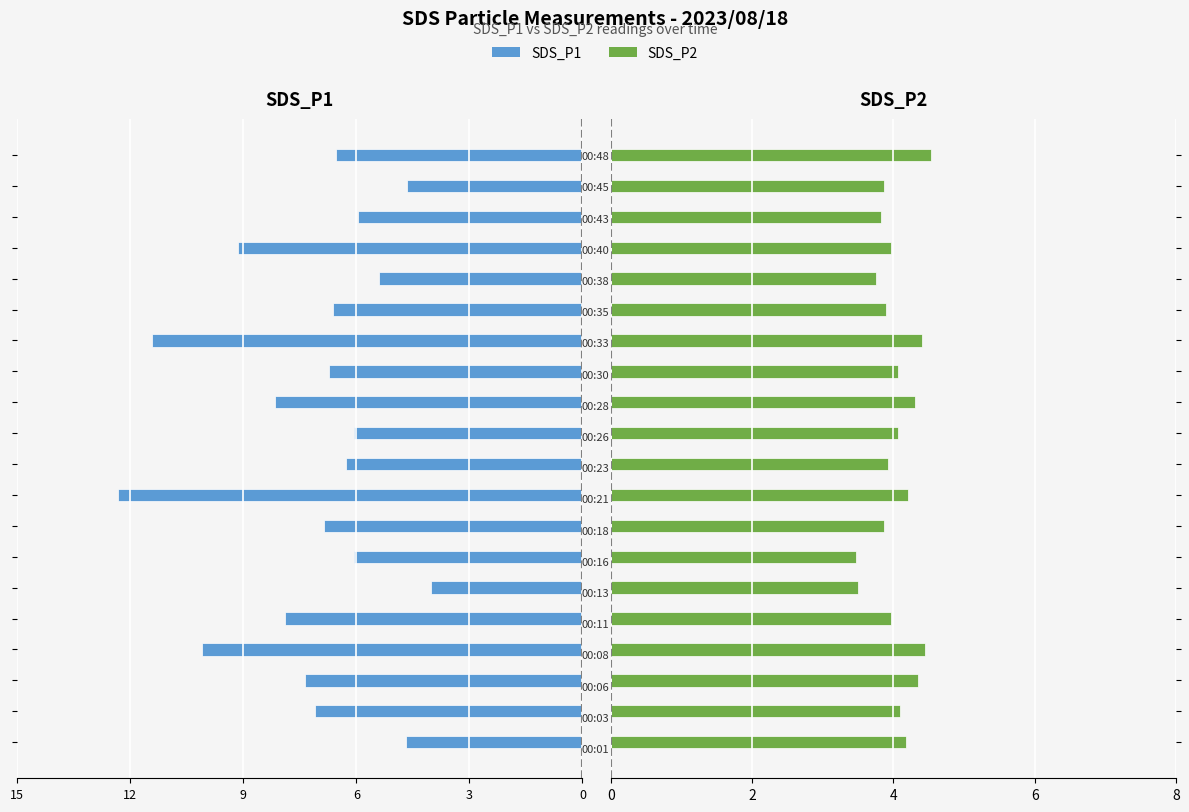

True or false: SDS_P2 has a value of 1.9 at 18.

False